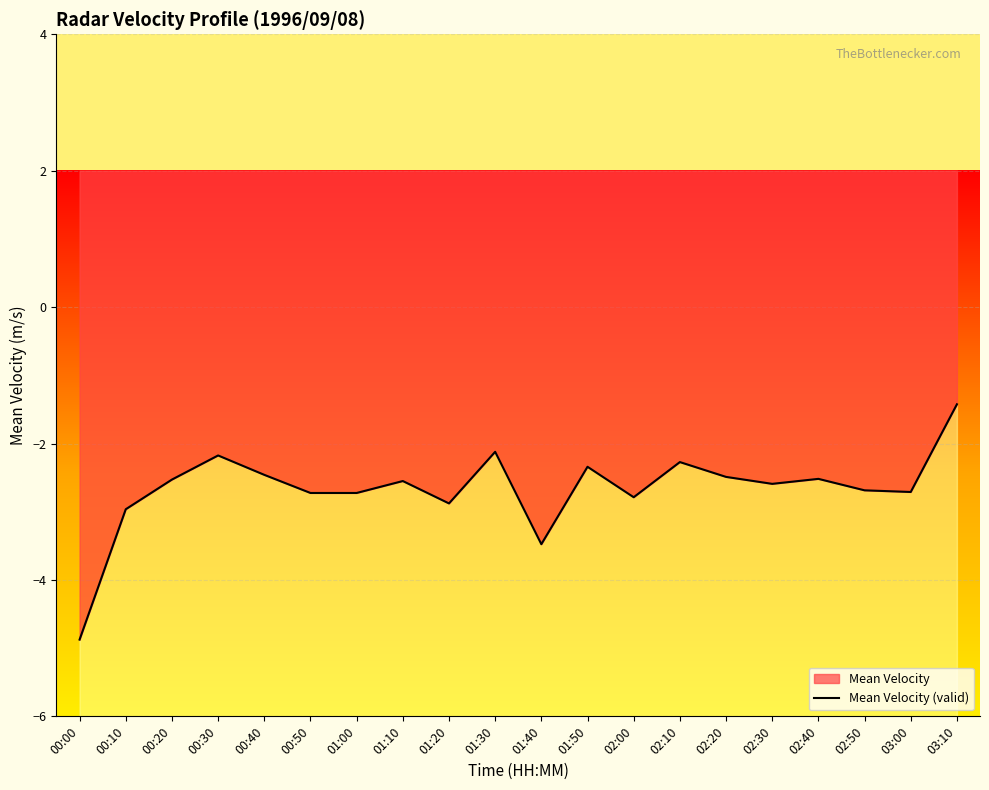

Rank the categories by value from highest to lowest.

03:10, 01:30, 00:30, 02:10, 01:50, 00:40, 02:20, 02:40, 00:20, 01:10, 02:30, 02:50, 03:00, 01:00, 00:50, 02:00, 01:20, 00:10, 01:40, 00:00